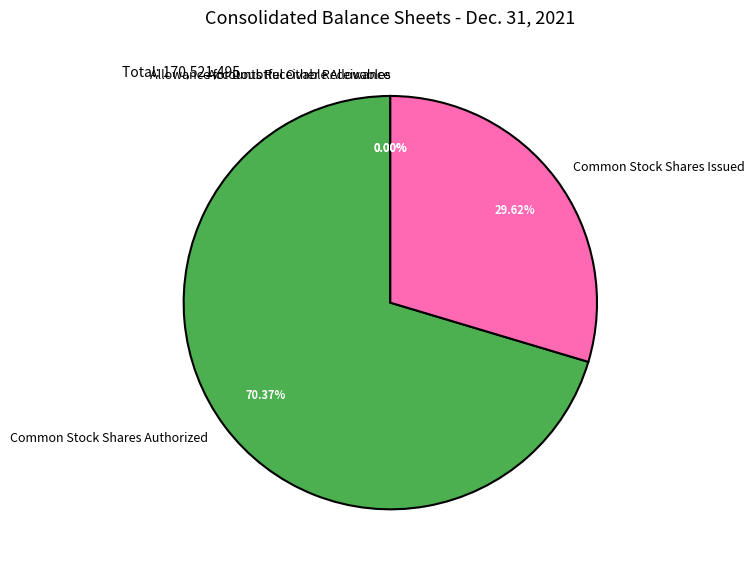

Is the sum of Common Stock Shares Authorized and Common Stock Shares Issued greater than half?

Yes